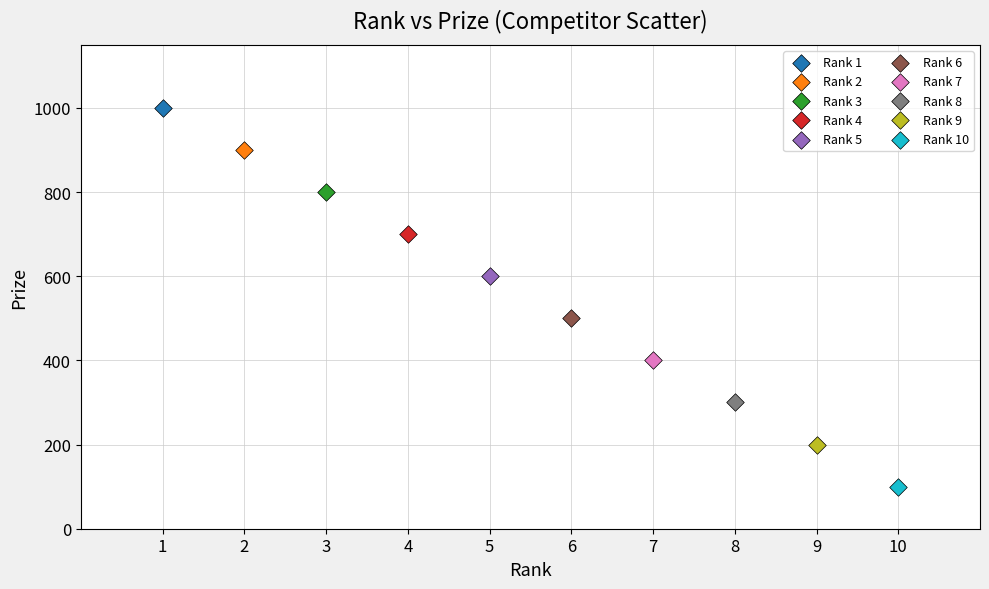

What are all the series names shown in the legend?

Rank 1, Rank 2, Rank 3, Rank 4, Rank 5, Rank 6, Rank 7, Rank 8, Rank 9, Rank 10